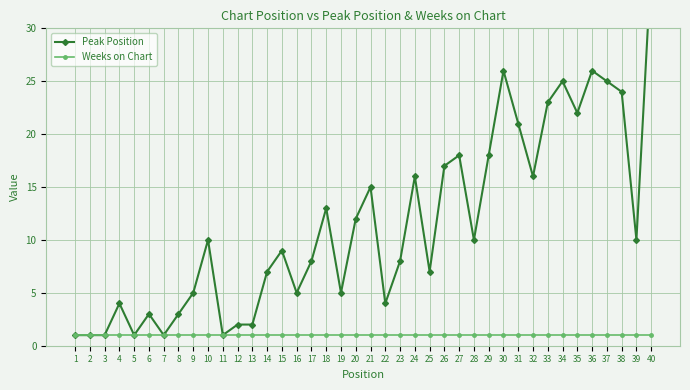

Rank the series at 37 from highest to lowest value.

Peak Position, Weeks on Chart